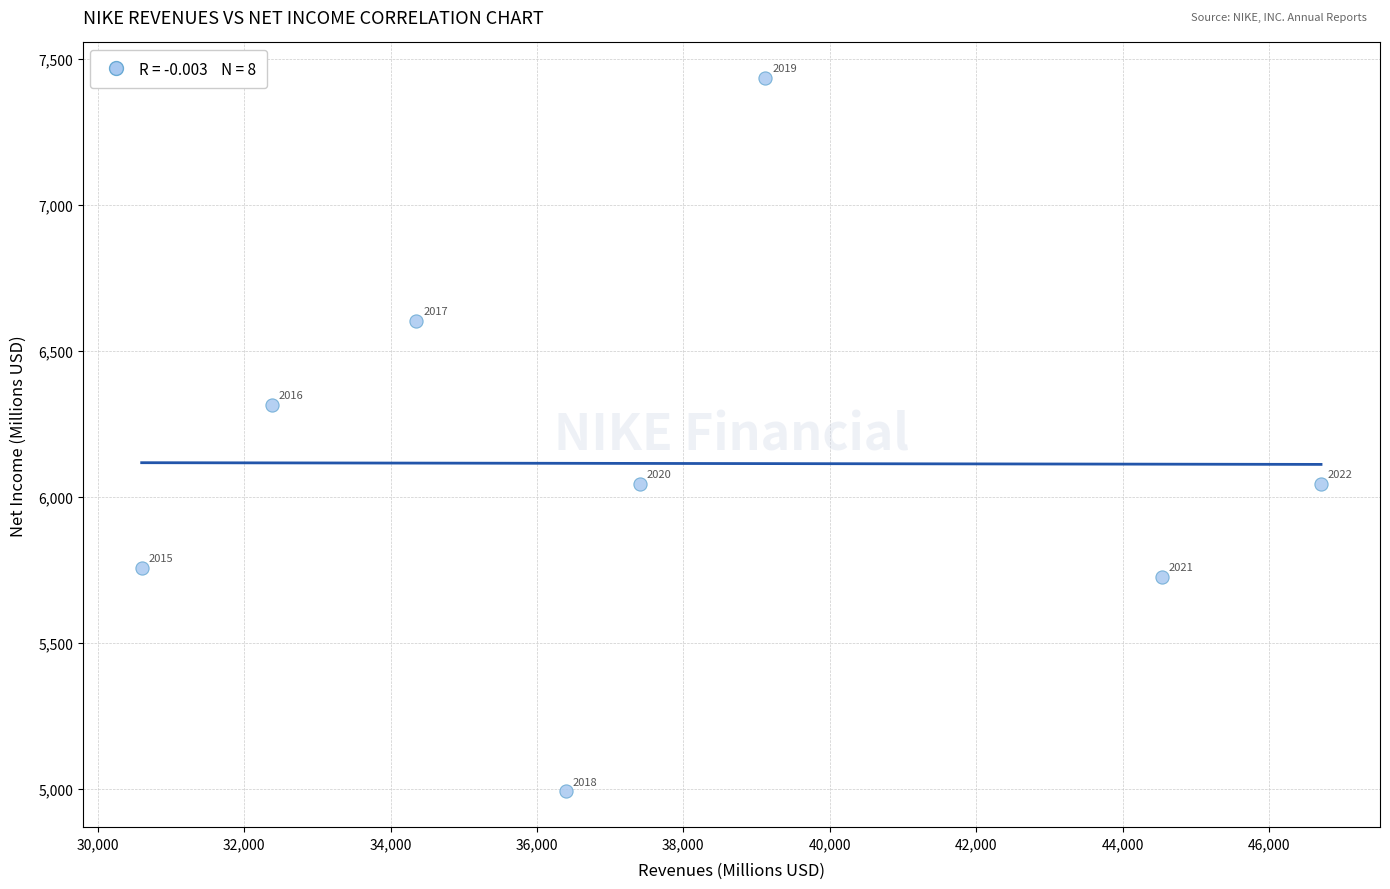

What is the range of Y values (max minus min)?

2444